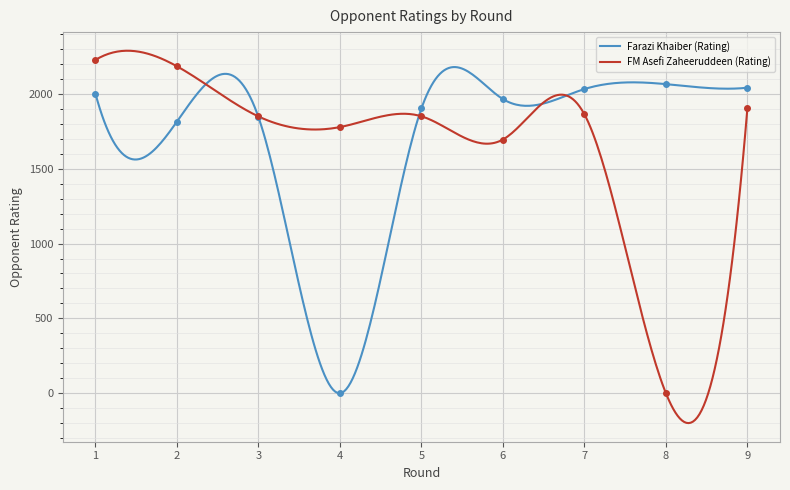

What is the value of the Farazi Khaiber (Rating) point at the 5th from the left?

1903